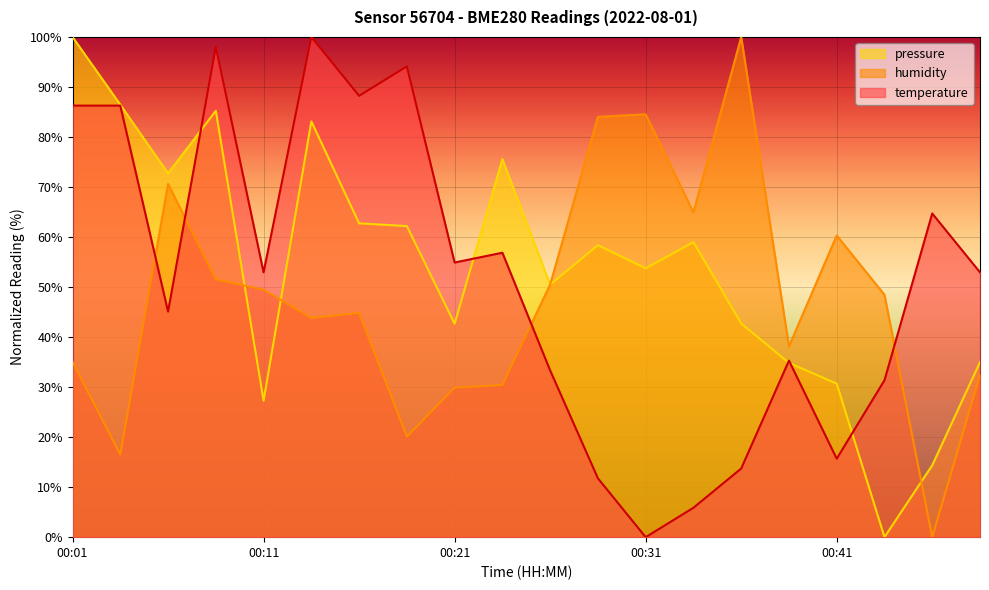

In humidity, how many points are lower than both neighbors (excluding endpoints)?

6